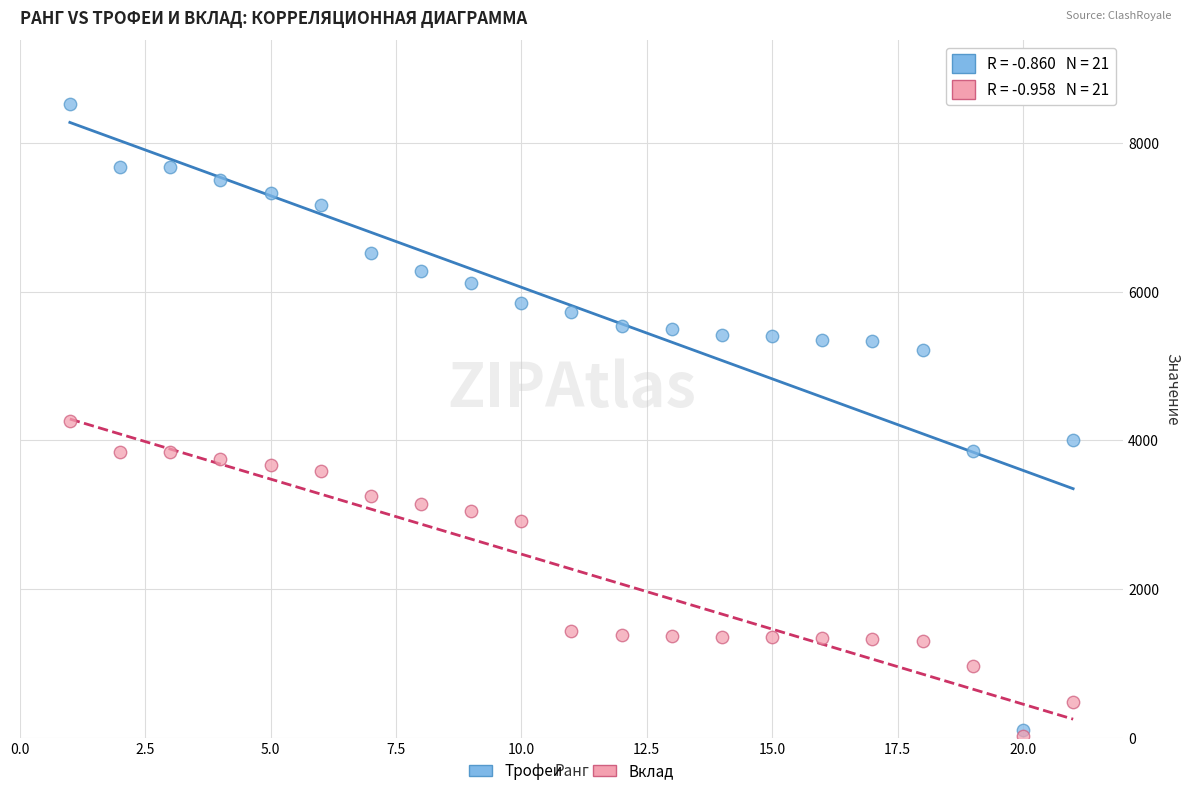

What are all the series names shown in the legend?

Трофеи, Вклад